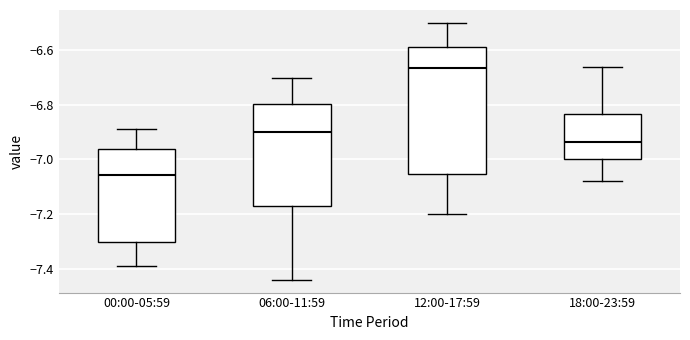

Which box has the lowest median line?

00:00-05:59